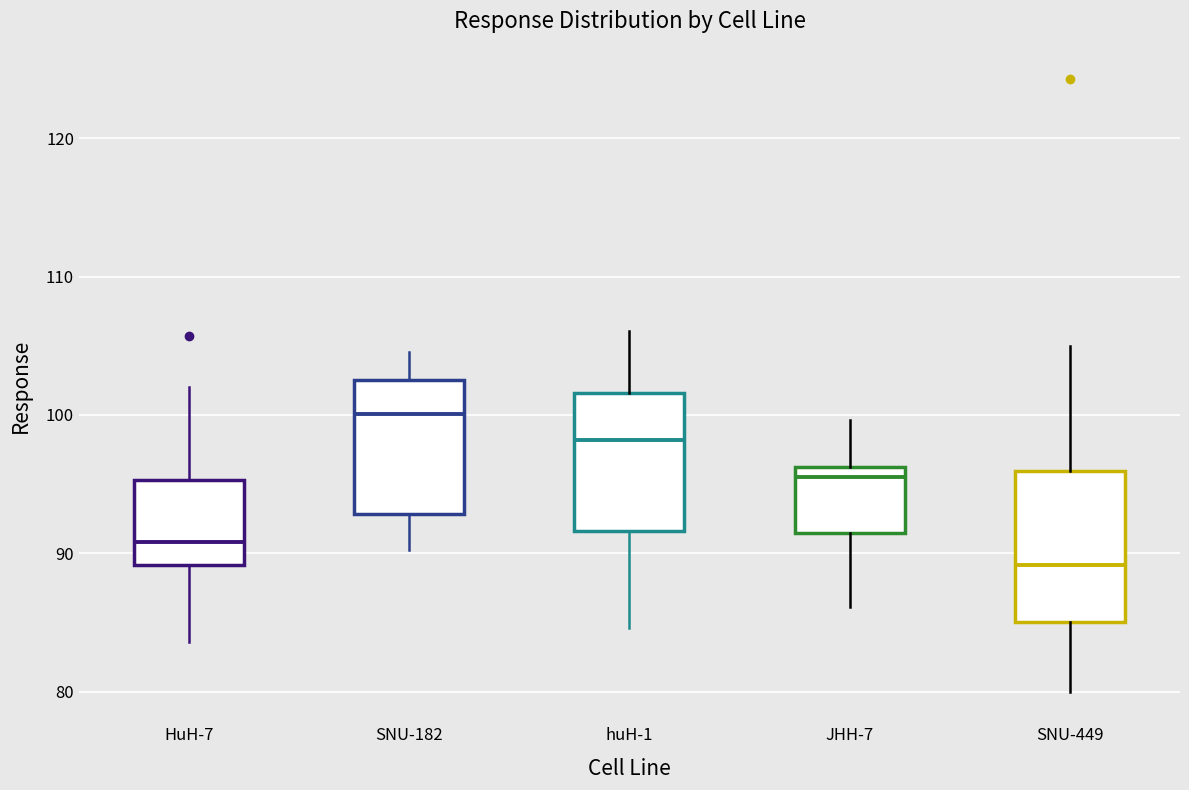

Reading left to right, transcribe this box plot: for each box, give where its median line is, the range the box spans, and where its two whiskers end, as read against the y-axis. The values are not printed on the chart, so give them approximately, as read against the axis.

HuH-7: median 91, box 89 to 95, whiskers 84 to 102
SNU-182: median 100, box 93 to 103, whiskers 90 to 105
huH-1: median 98, box 92 to 102, whiskers 85 to 106
JHH-7: median 96 (just below the box's upper edge), box 91 to 96, whiskers 86 to 100
SNU-449: median 89, box 85 to 96, whiskers 80 to 105